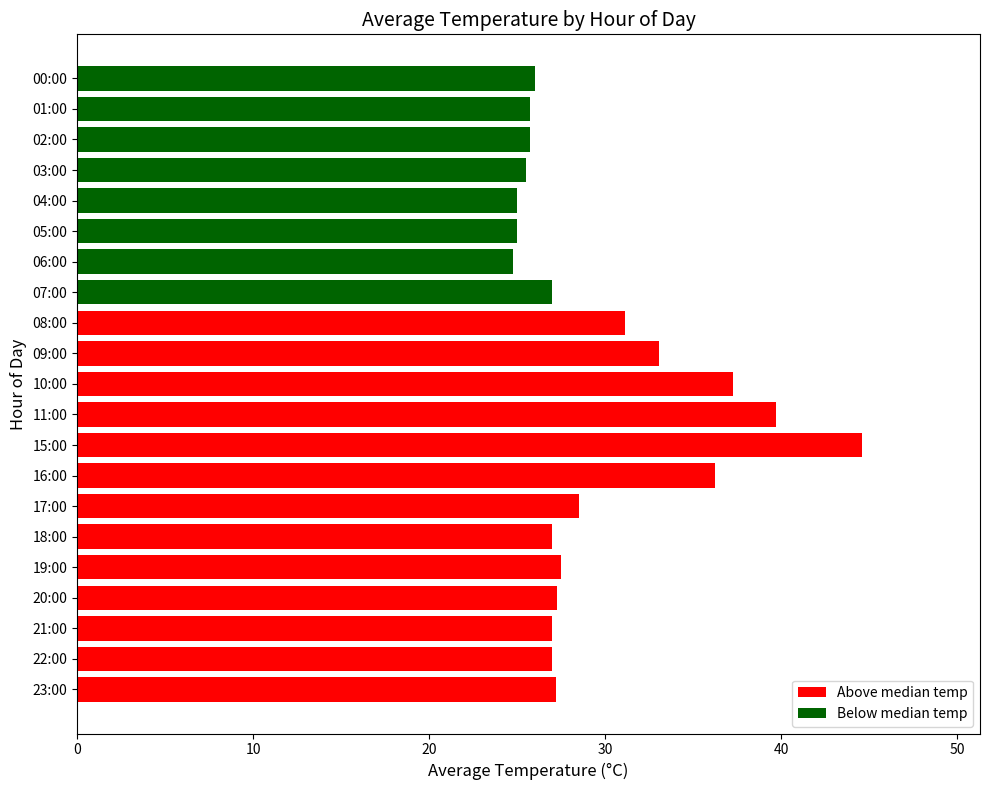

What is the greatest value displayed?

44.6